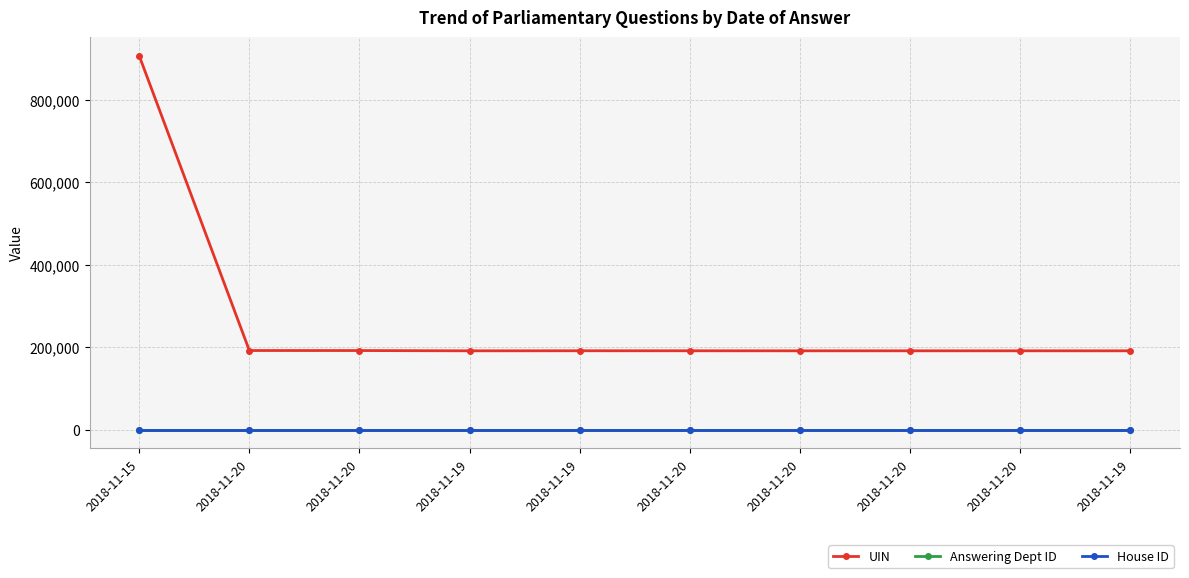

Does the chart display data point markers on the line(s)?

Yes